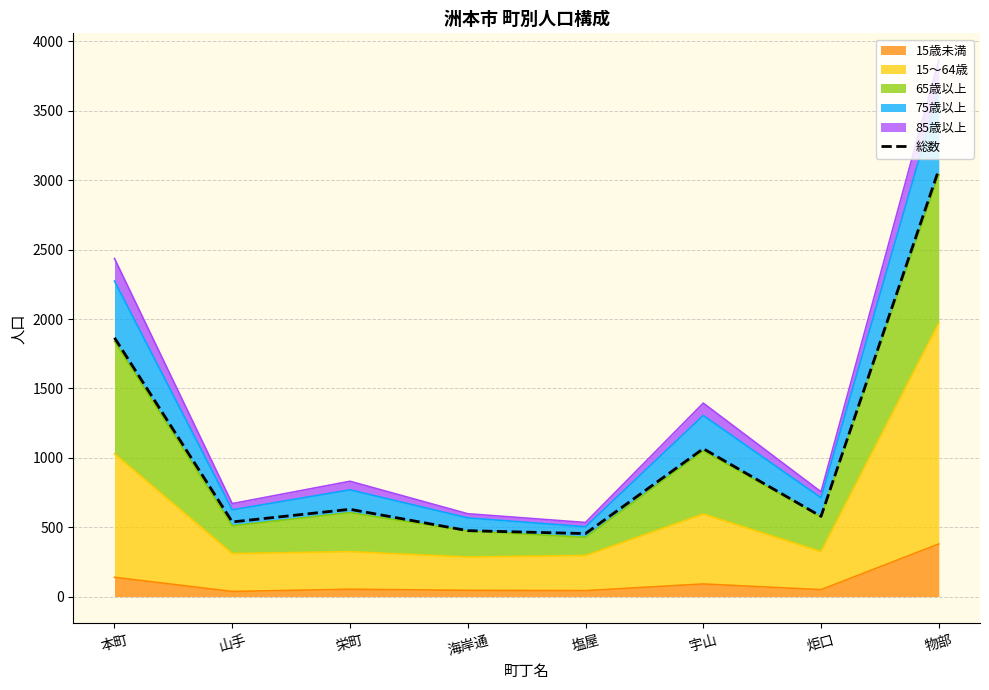

Does the chart have visible grid lines?

Yes